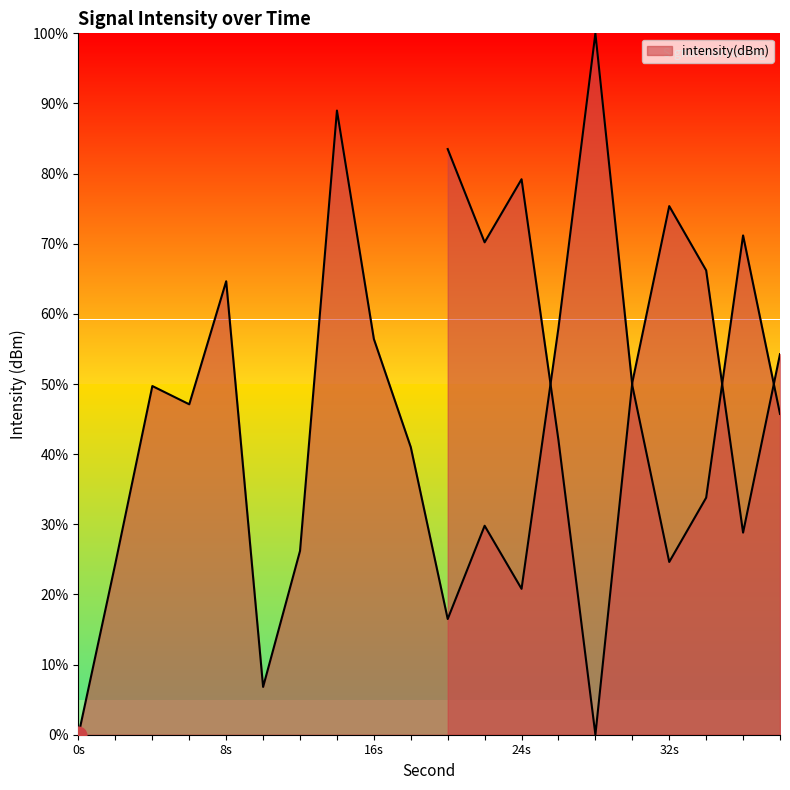

What is the value of the 2nd point from the left?

24.5